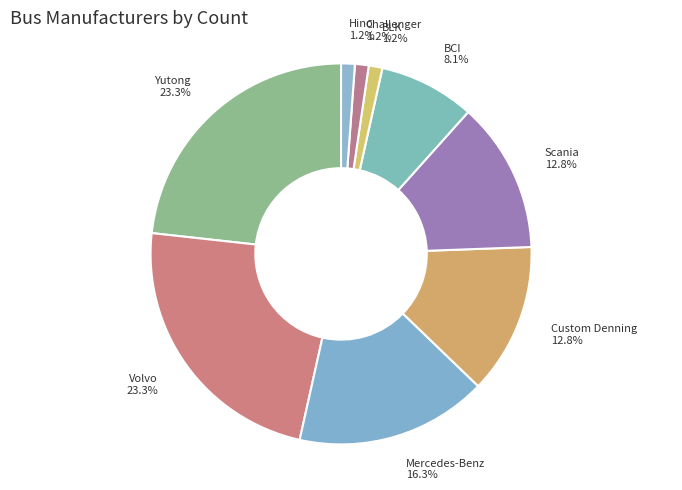

To the nearest percent, what is the average slice percentage?

11%